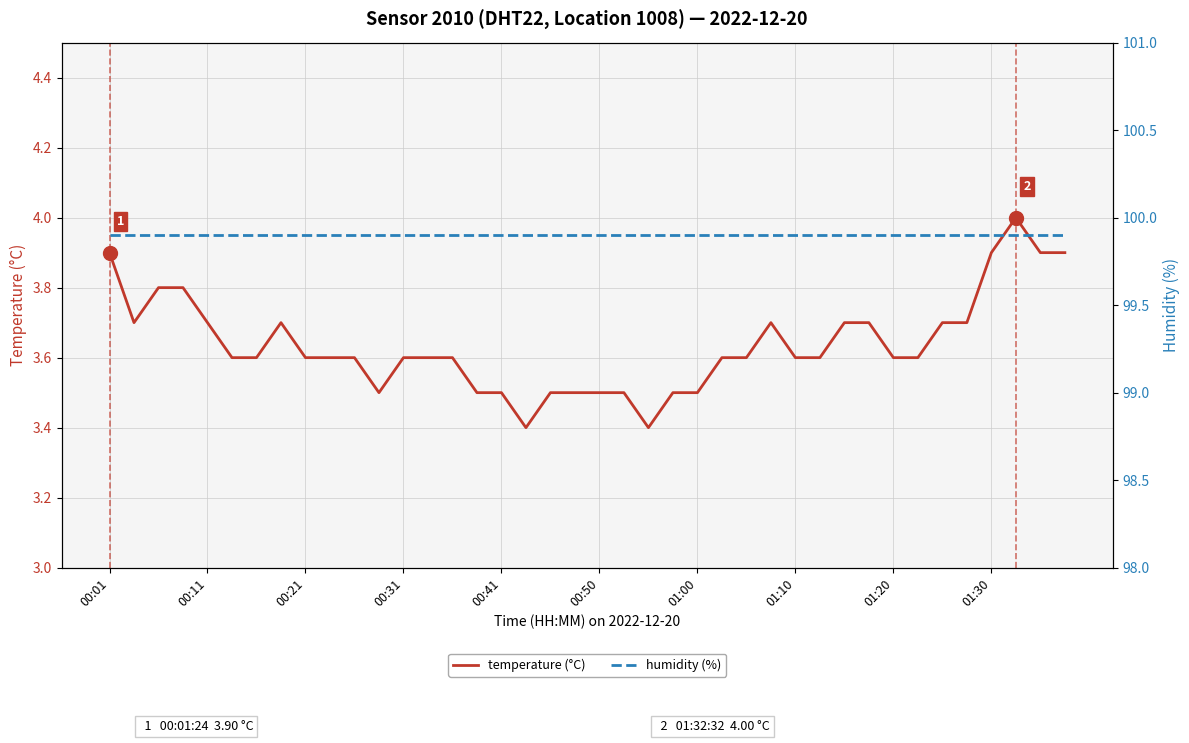

What is the value of the temperature (°C) point at the 32nd from the left?

3.7